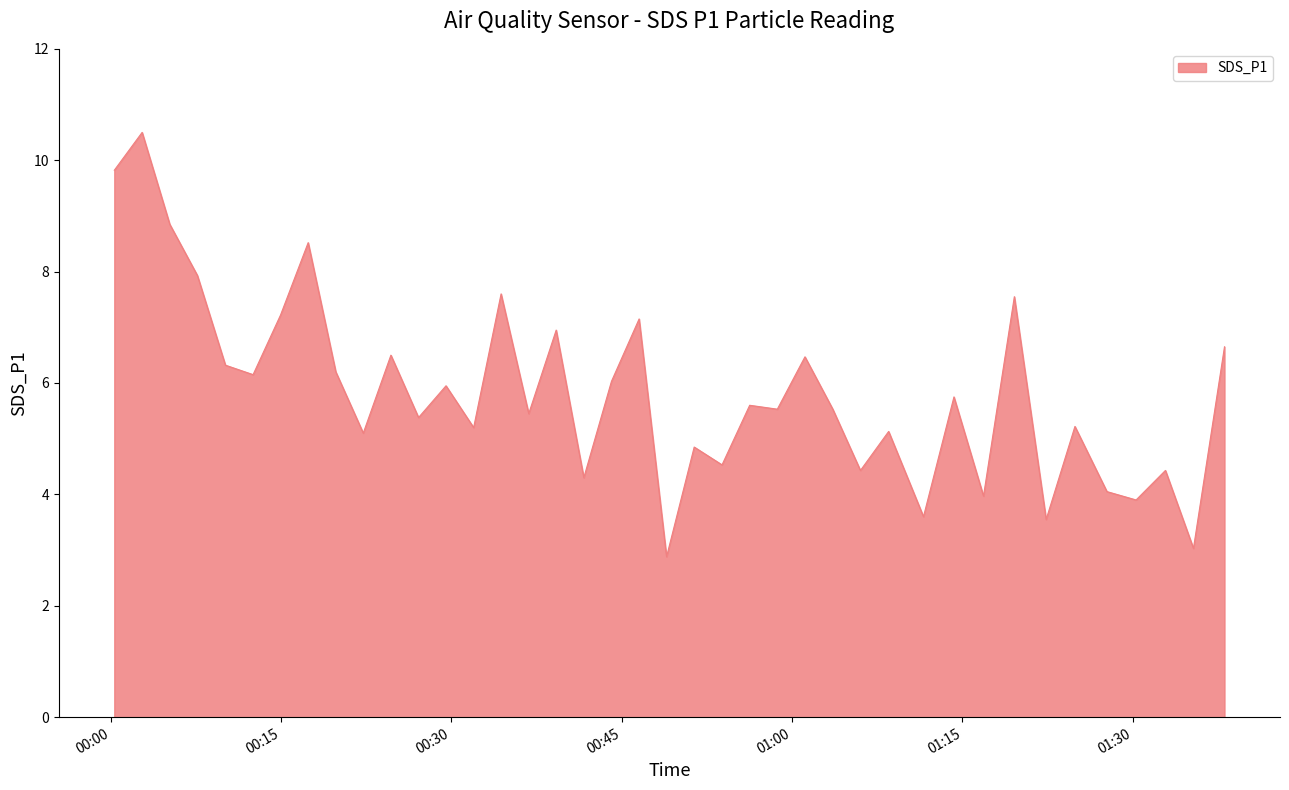

What is the greatest value displayed?

10.5